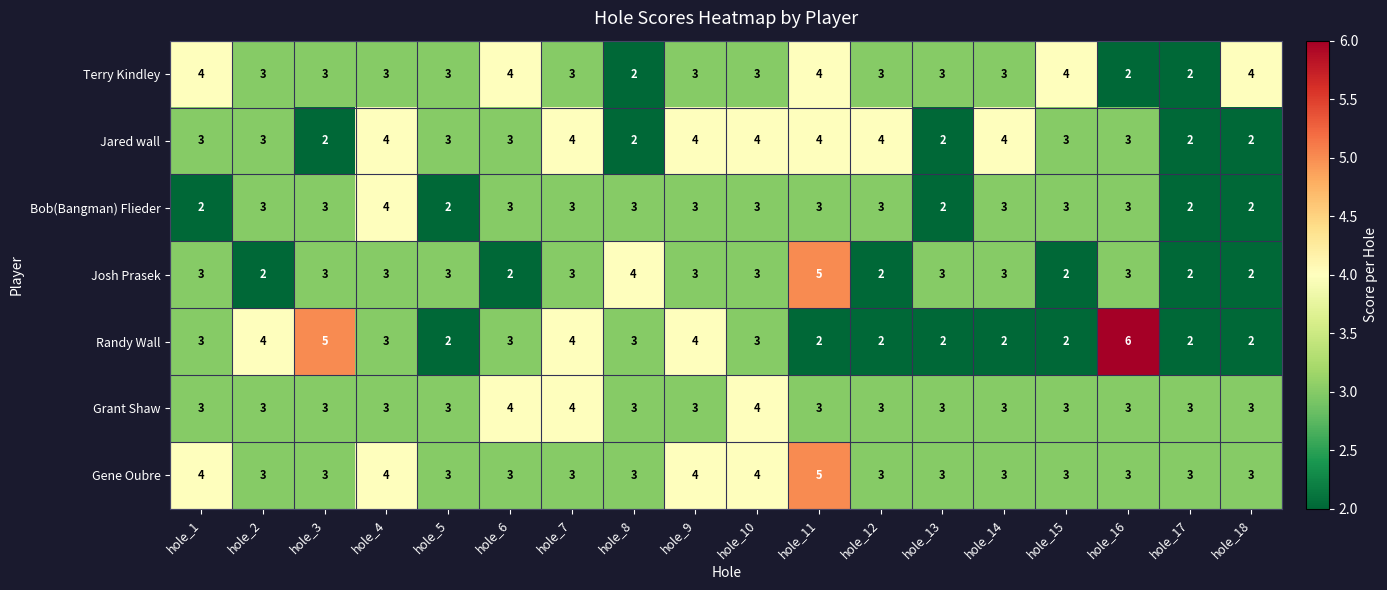

Which series has the largest range (max minus min)?

Randy Wall